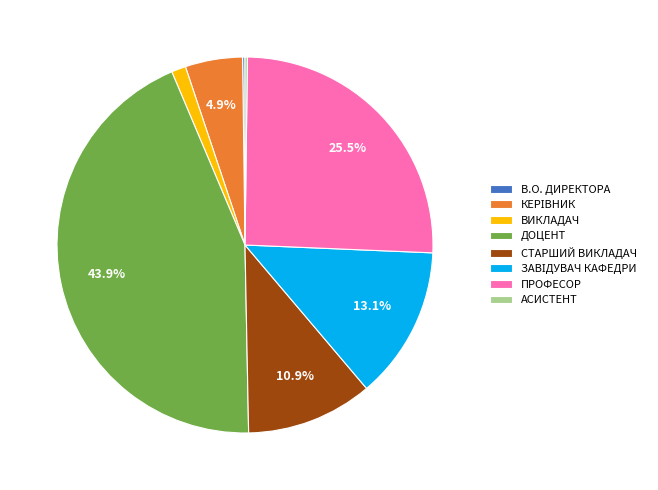

What is the largest slice in the pie chart?

ДОЦЕНТ